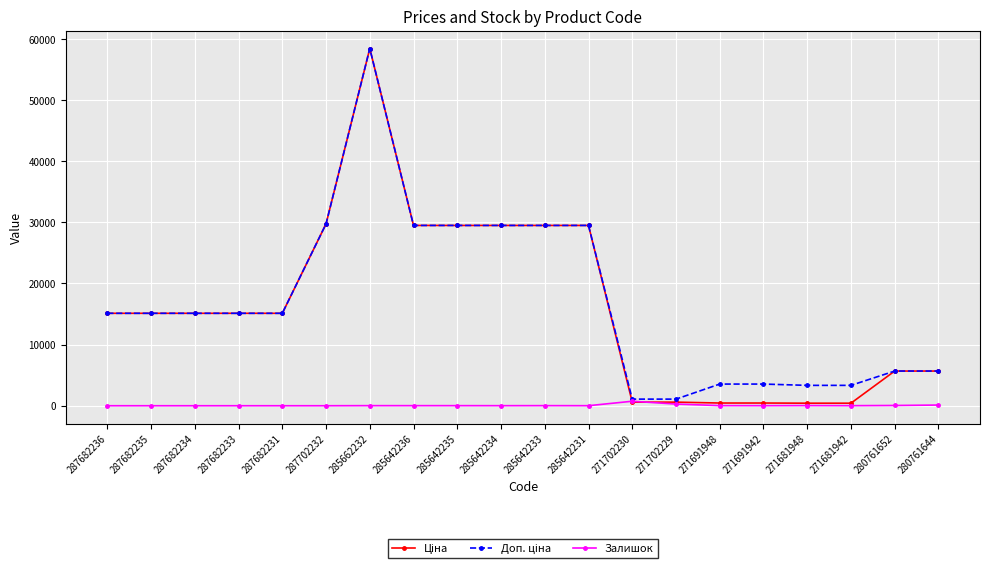

At which category is the sum across all series the highest?

285662232